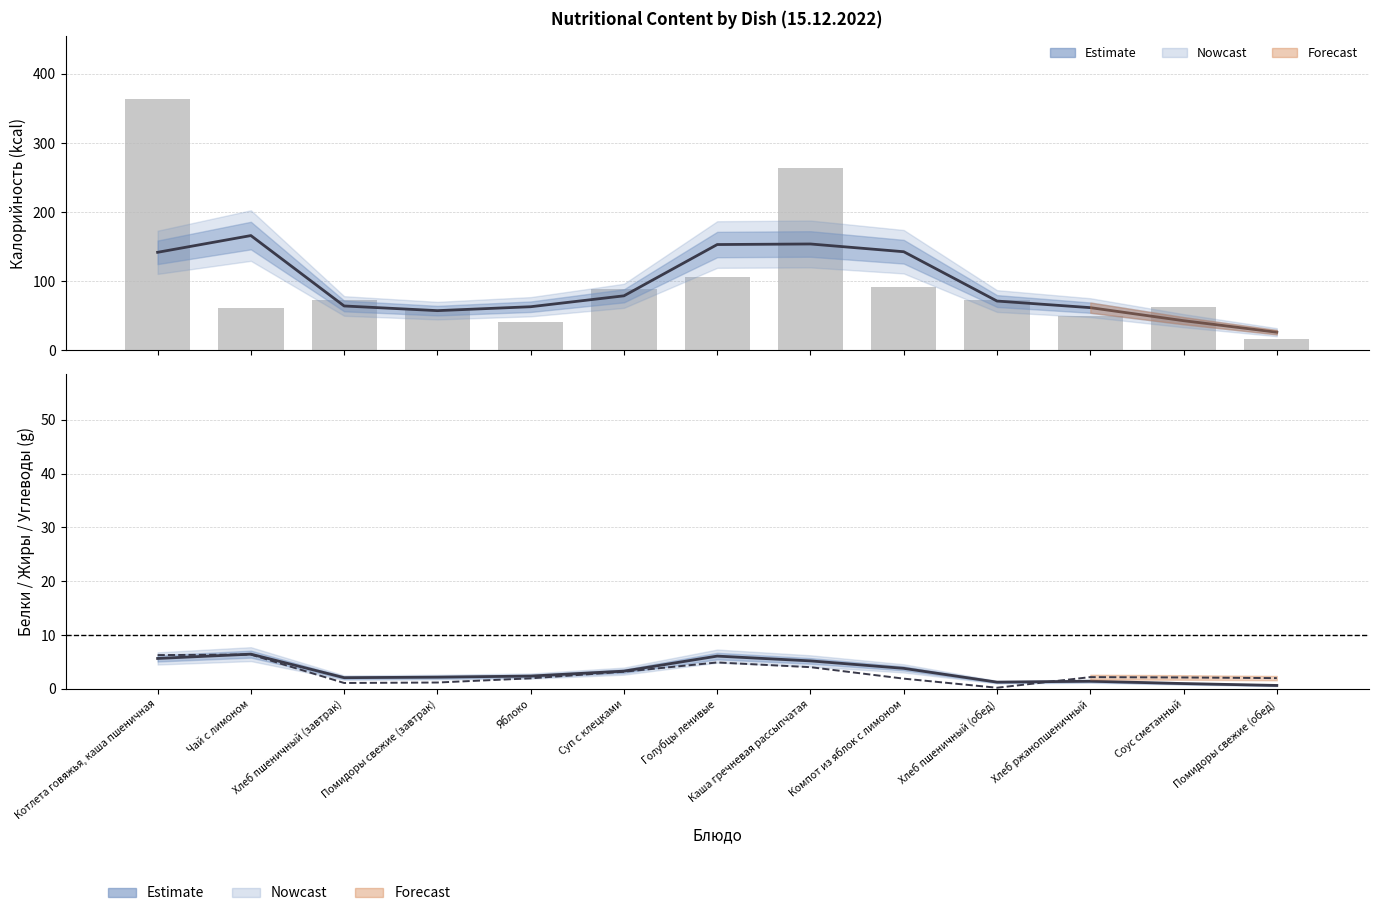

Rank the series by their maximum value, from highest to lowest.

Калорийность (estimate), Белки (estimate), Жиры